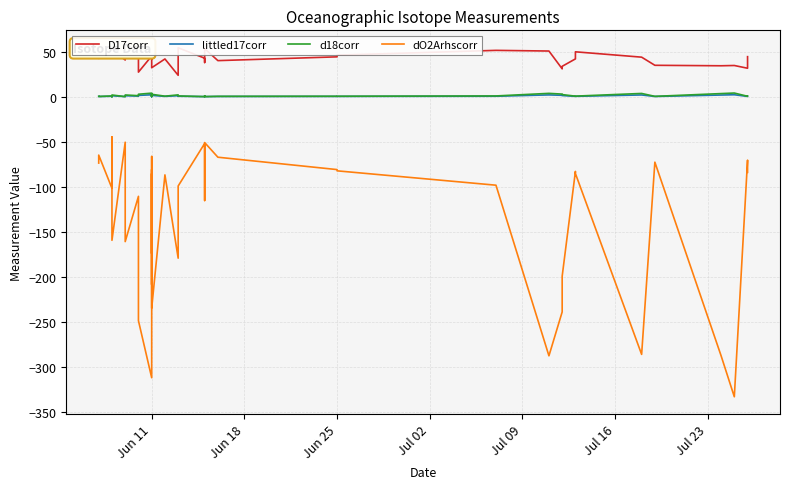

How many lines are shown in the chart?

4